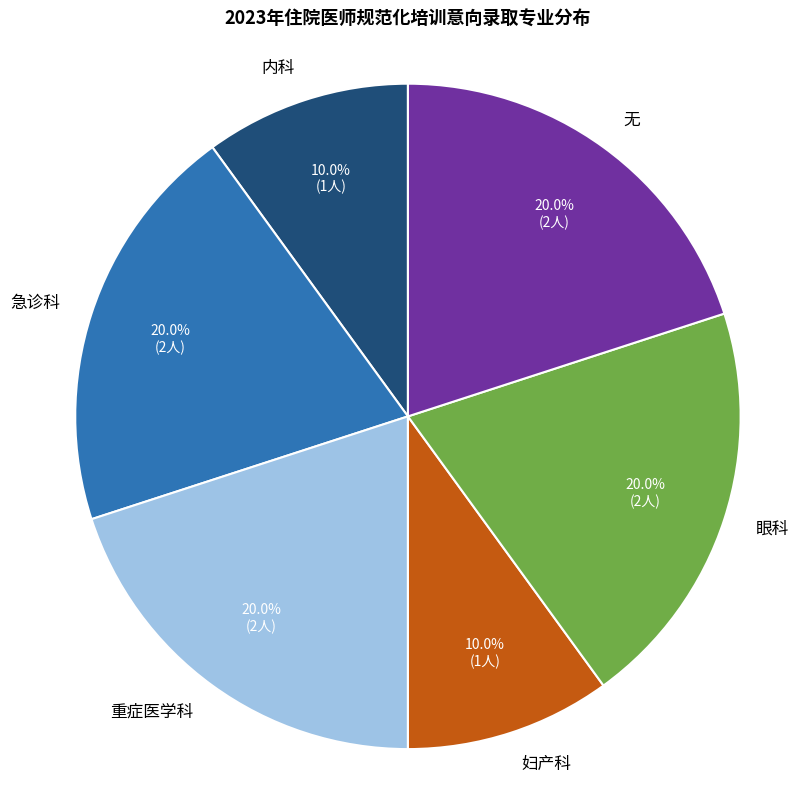

How many segments does this pie chart have?

6